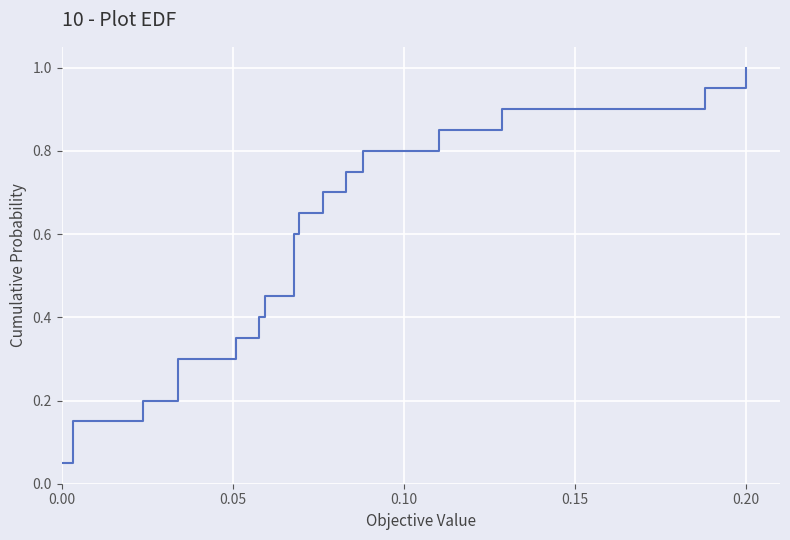

How many lines are shown in the chart?

1